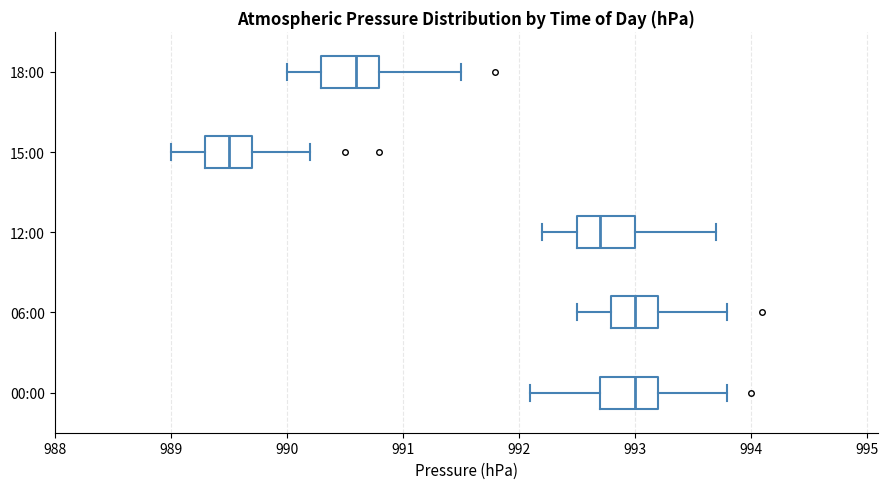

Reading bottom to top, transcribe this box plot: for each box, give where its median line is, the range the box spans, and where its two whiskers end, as read against the x-axis. The values are not printed on the chart, so give them approximately, as read against the axis.

00:00: median 993.0, box 992.7 to 993.2, whiskers 992.1 to 993.8
06:00: median 993.0, box 992.8 to 993.2, whiskers 992.5 to 993.8
12:00: median 992.7, box 992.5 to 993.0, whiskers 992.2 to 993.7
15:00: median 989.5, box 989.3 to 989.7, whiskers 989.0 to 990.2
18:00: median 990.6, box 990.3 to 990.8, whiskers 990.0 to 991.5